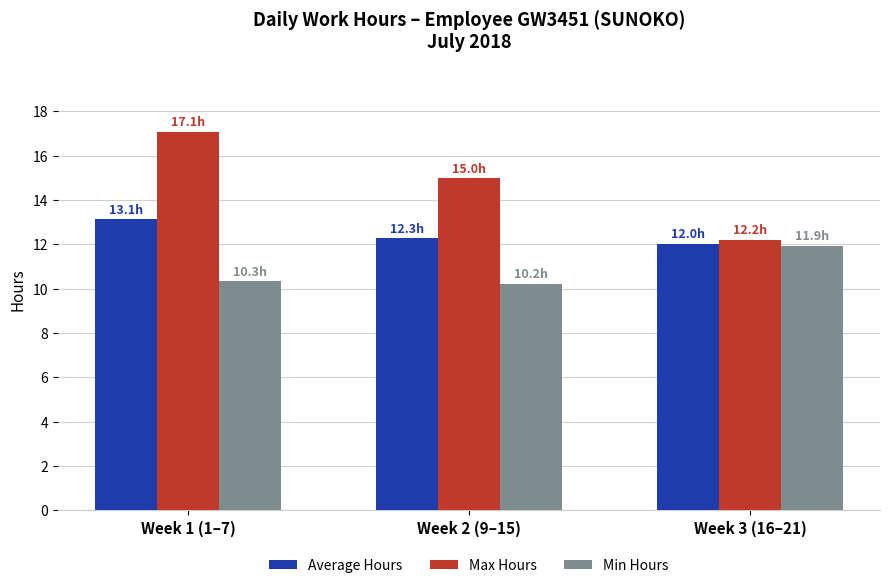

What position from the right is Week 3 (16–21)?

1